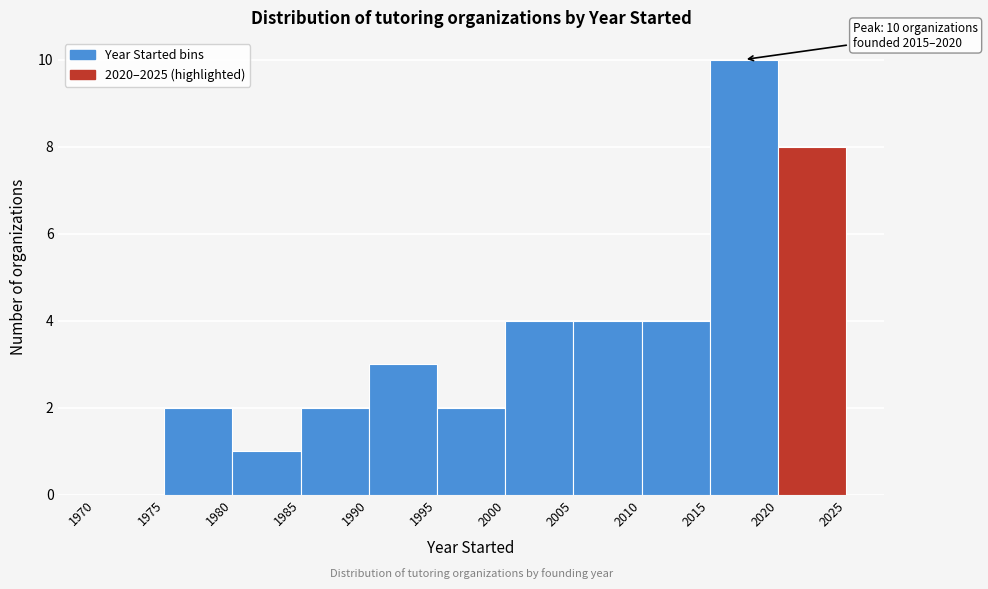

Over which range of the x-axis is the bar tallest?

2015 to 2020